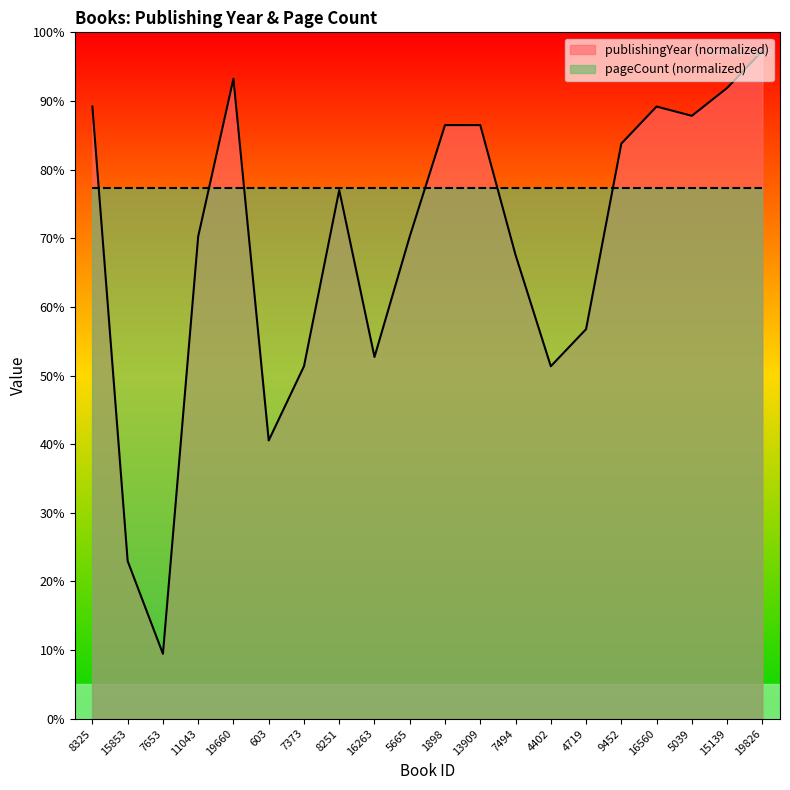

Reading left to right, extract all data points from this chart.

89.2	23.0	9.5	70.3	93.2	40.5	51.4	77.0	52.7	70.3	86.5	86.5	67.6	51.4	56.8	83.8	89.2	87.8	91.9	97.3